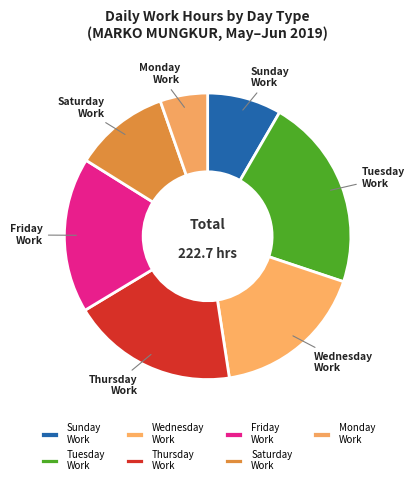

What is the smallest slice in the pie chart?

Monday Work